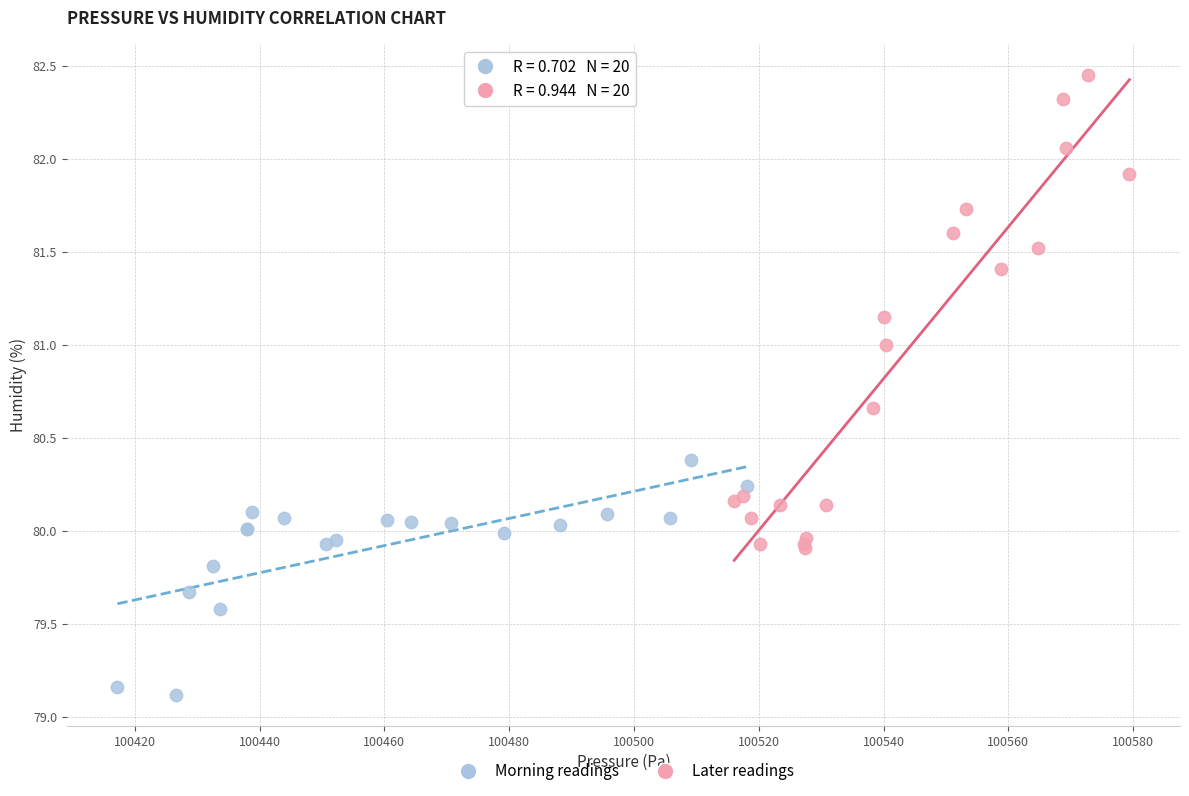

Which series has the widest spread of Y values?

Later readings